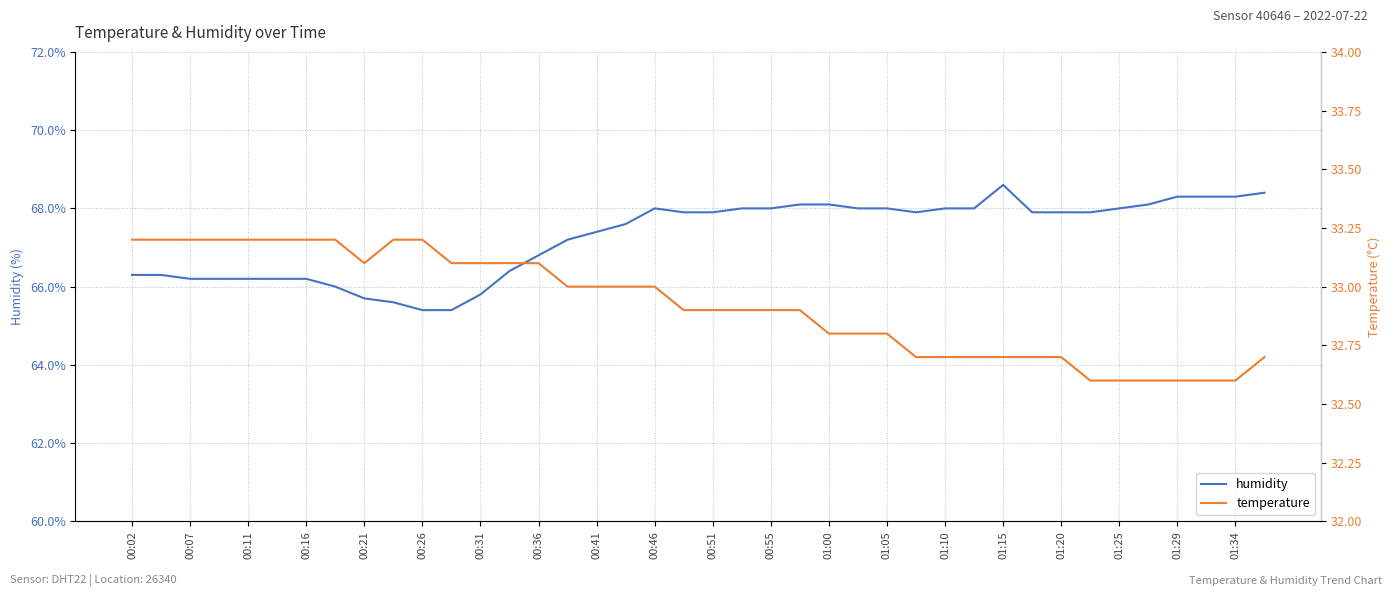

Is it true that humidity equals 68.3 at 01:29?

True